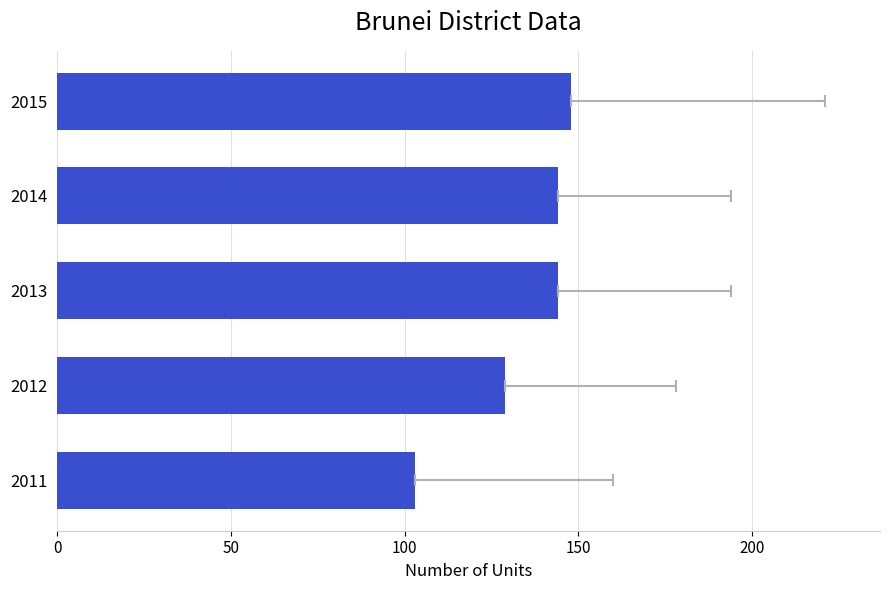

The chart shows a value of 129 at 2012. True or false?

True